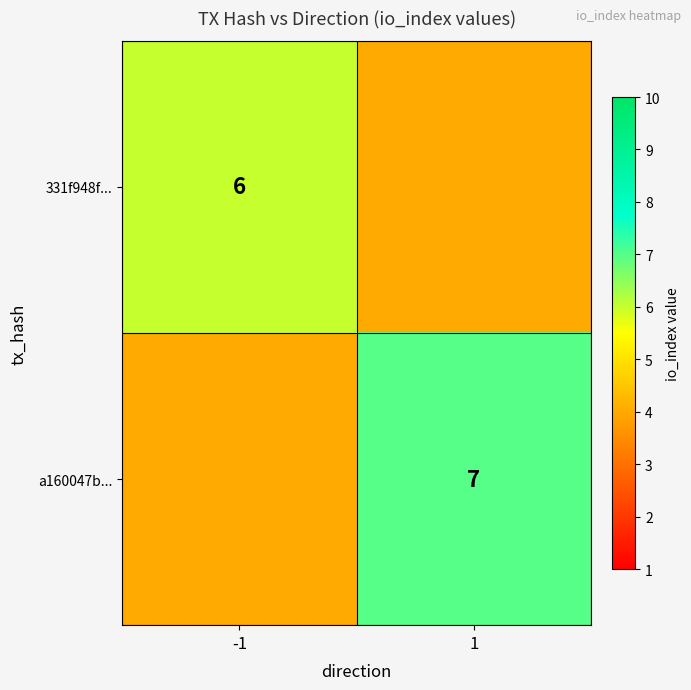

True or false: a160047b... has a value of 2 at 1.

False